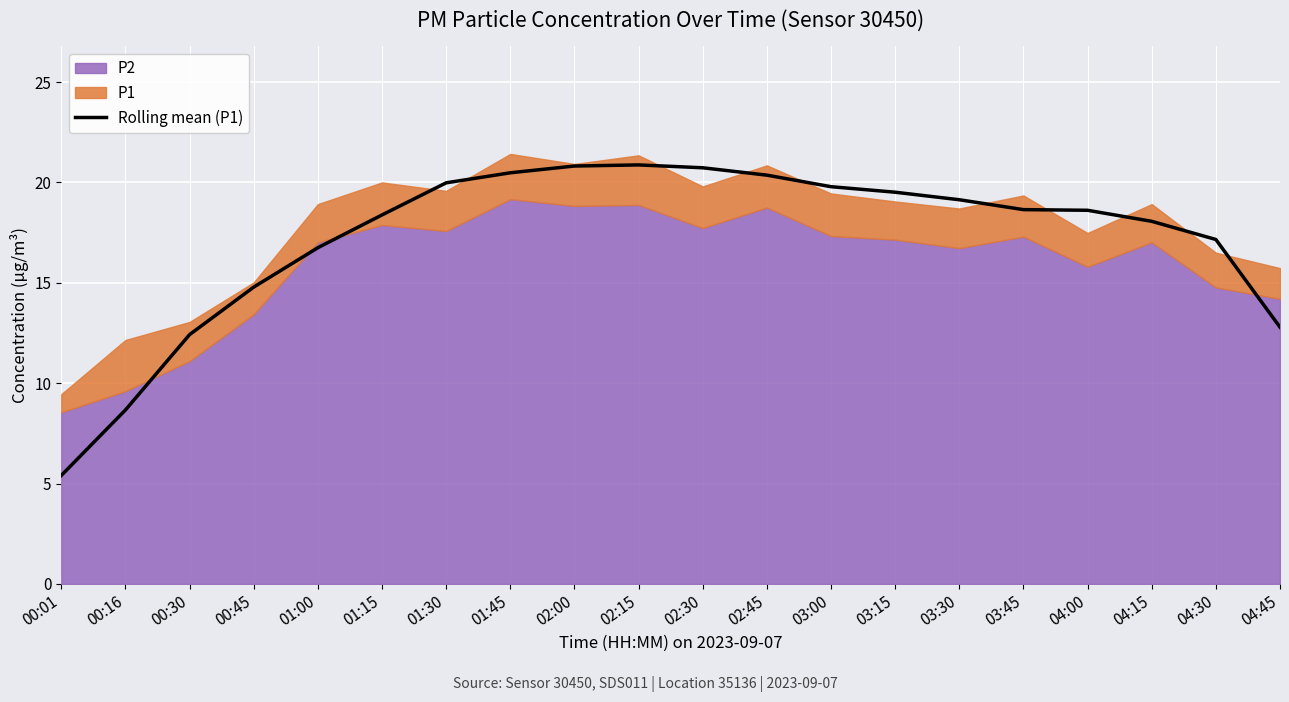

What is the lowest value of the Rolling mean (P1) series?

5.4